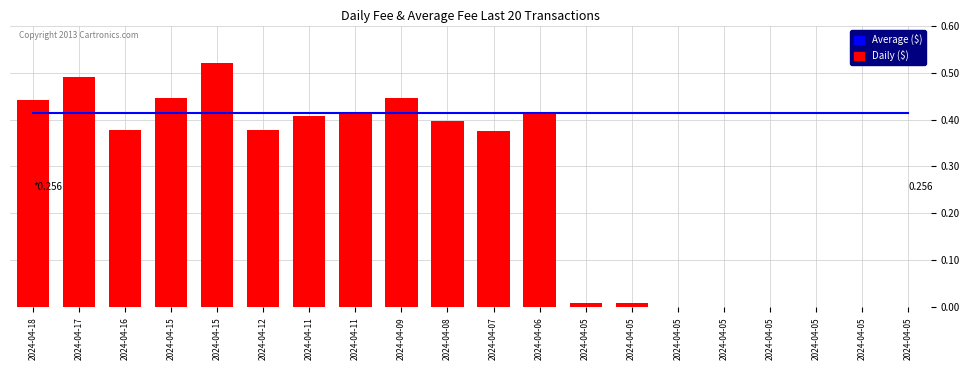

Rank the series at 2024-04-11 from highest to lowest value.

Average ($), Daily ($)